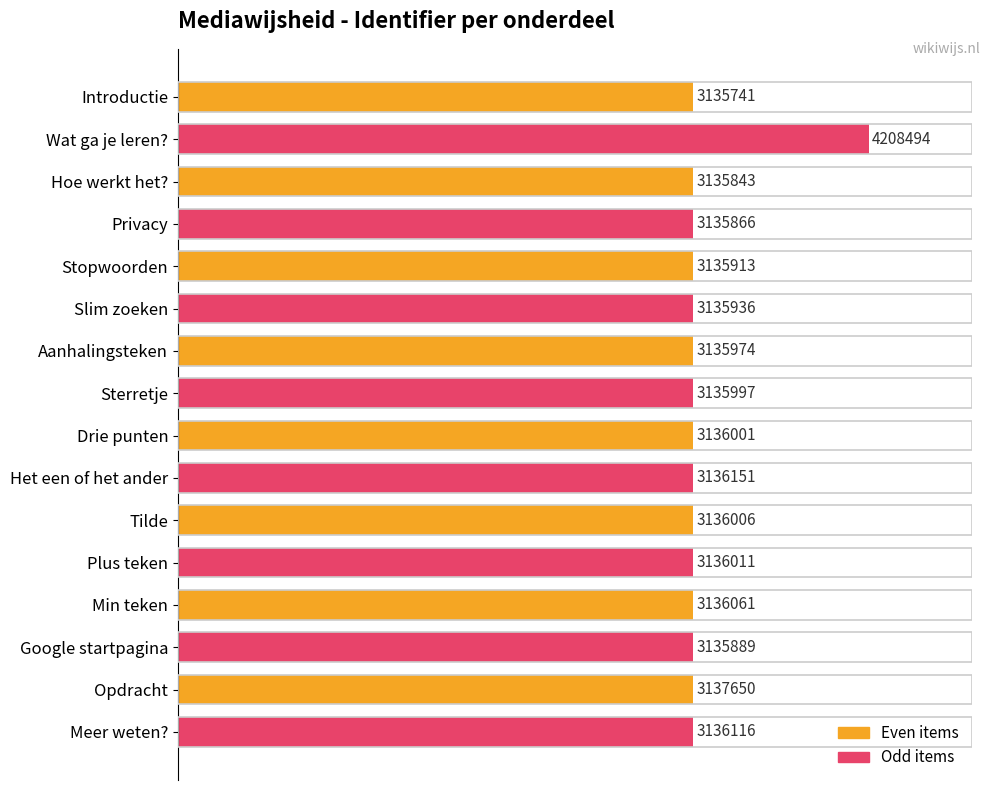

Does the chart contain any negative values?

No